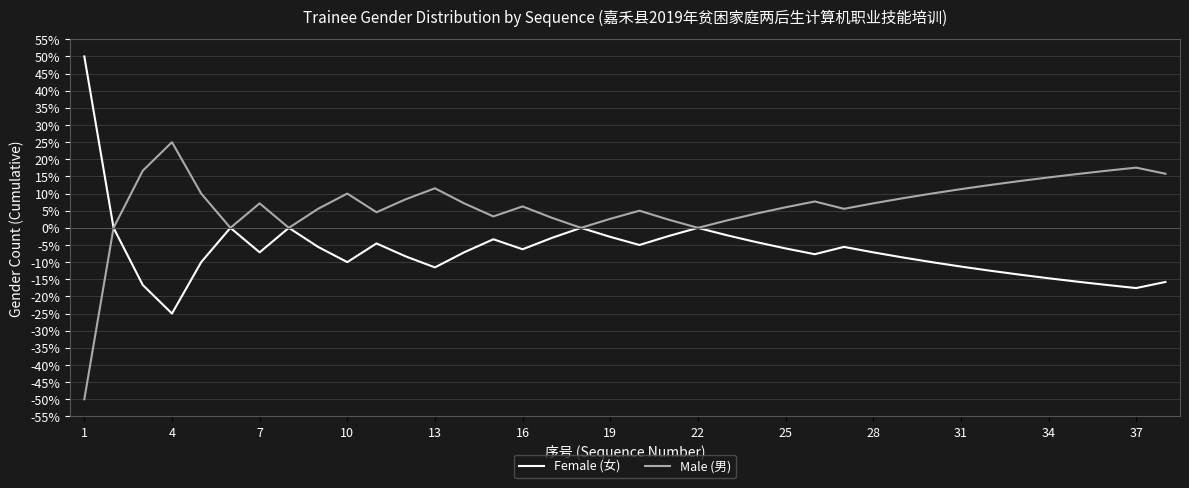

Does the chart display data point markers on the line(s)?

No